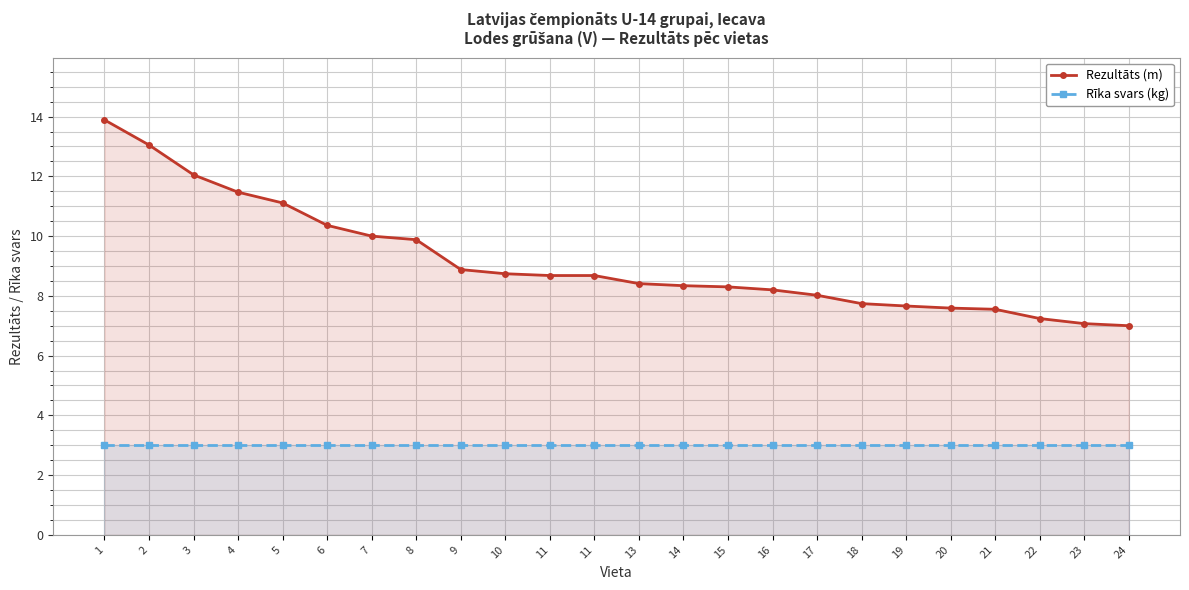

True or false: Rīka svars (kg) has more than 2 interior local peaks.

False